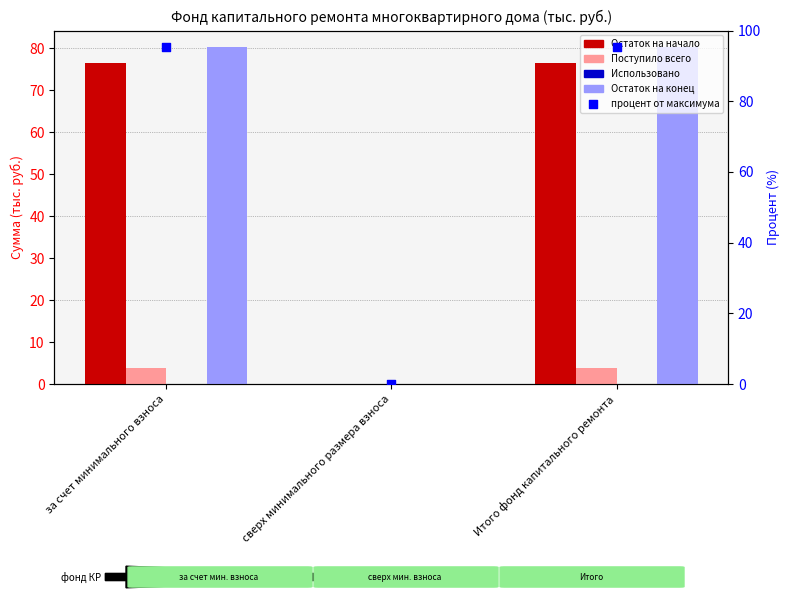

Which series reaches the minimum Y coordinate?

Остаток на начало